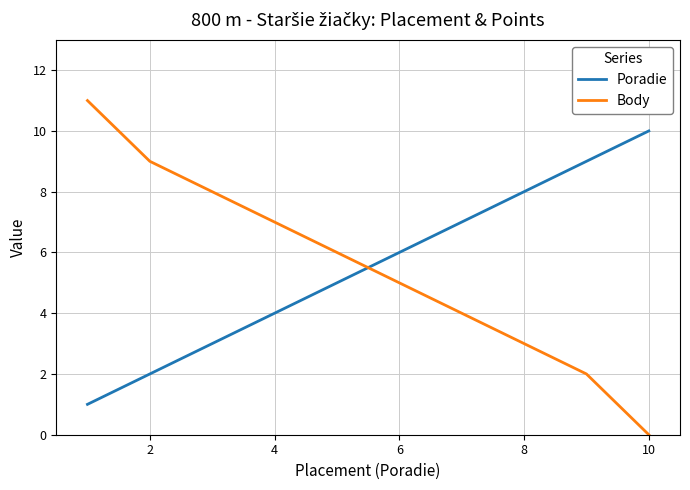

Which series has the largest range (max minus min)?

Body